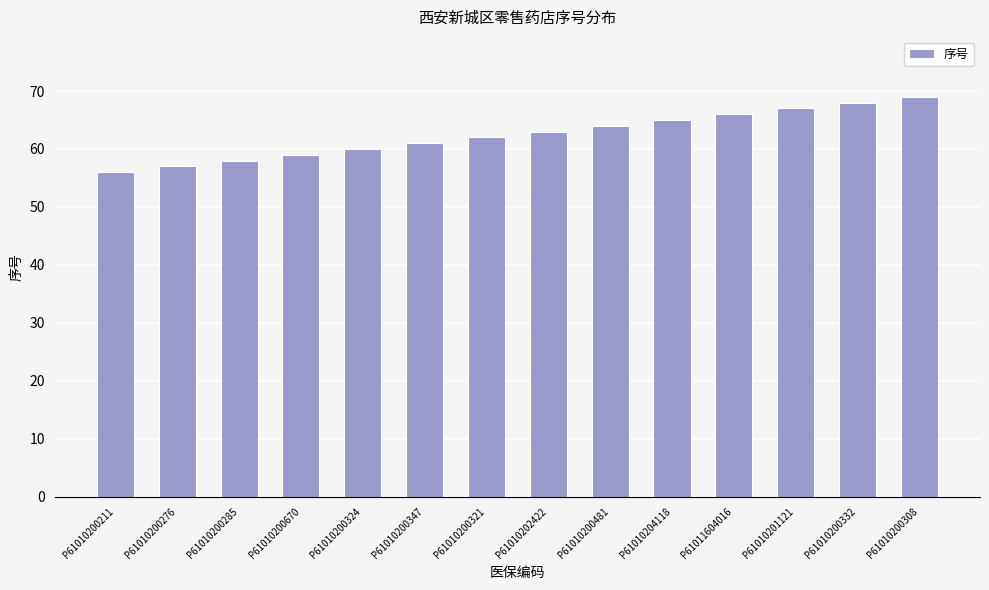

Rank the categories by value from highest to lowest.

P61010200308, P61010200332, P61010201121, P61011604016, P61010204118, P61010200481, P61010202422, P61010200321, P61010200347, P61010200324, P61010200670, P61010200285, P61010200276, P61010200211